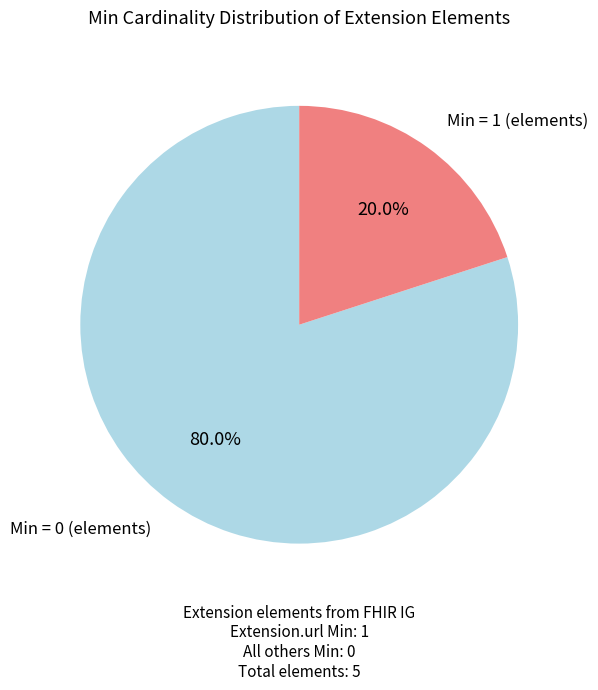

Does any single category account for the majority?

Yes